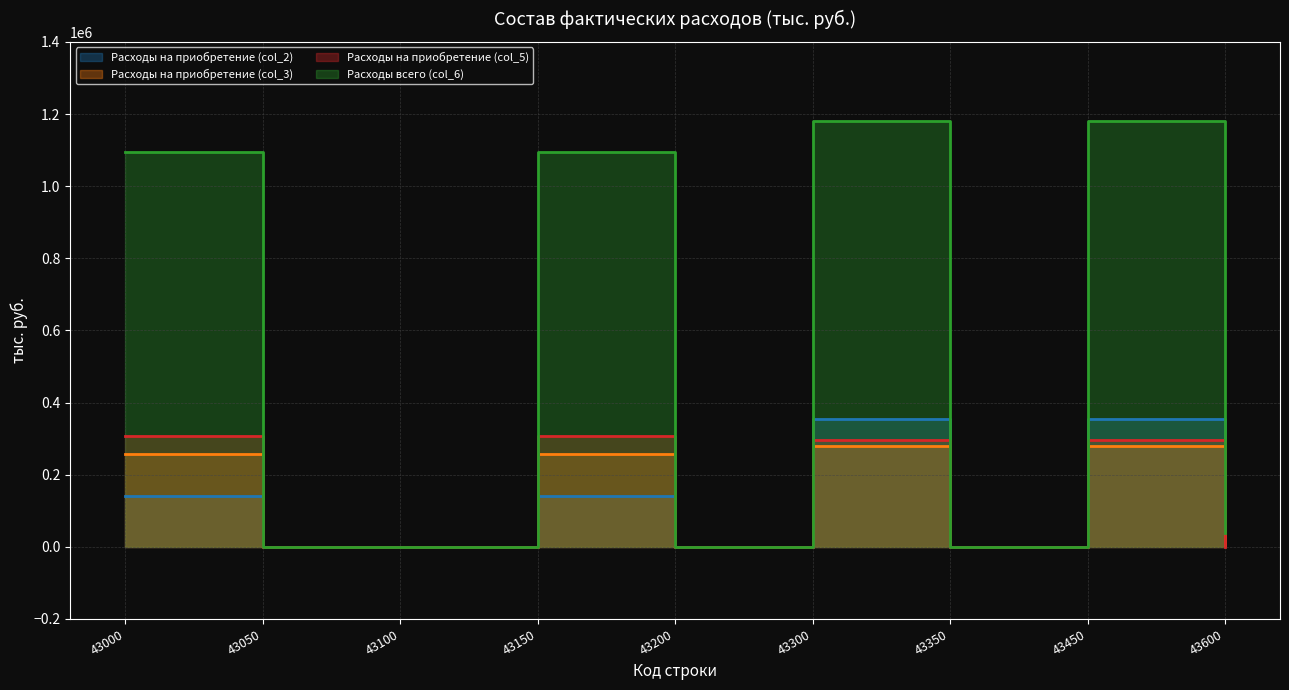

Rank the series at 43050 from lowest to highest value.

Расходы на приобретение (col_2), Расходы на приобретение (col_3), Расходы на приобретение (col_5), Расходы всего (col_6)